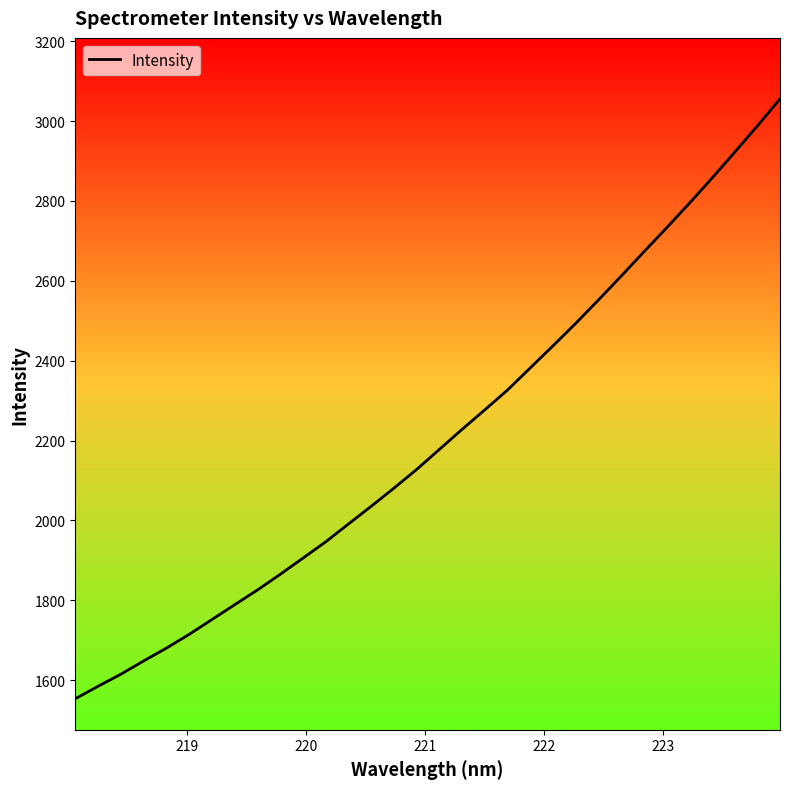

What is the smallest value displayed?

1553.4